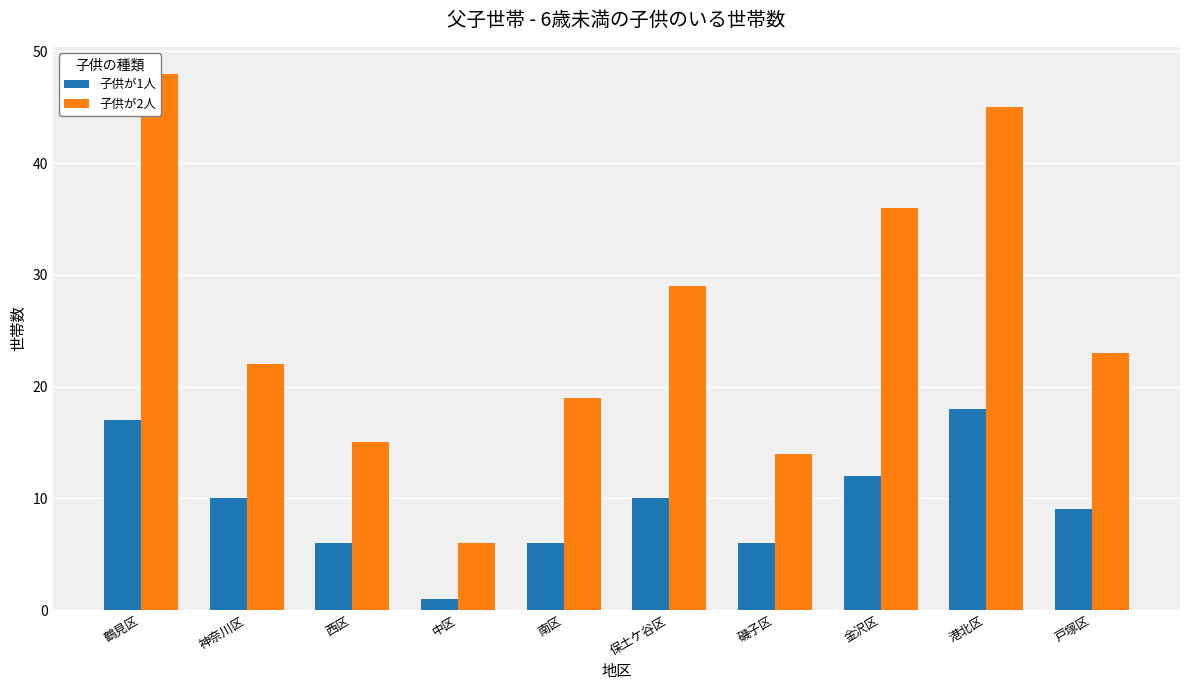

What is the difference between the maximum and minimum values in the 子供が1人 series?

17